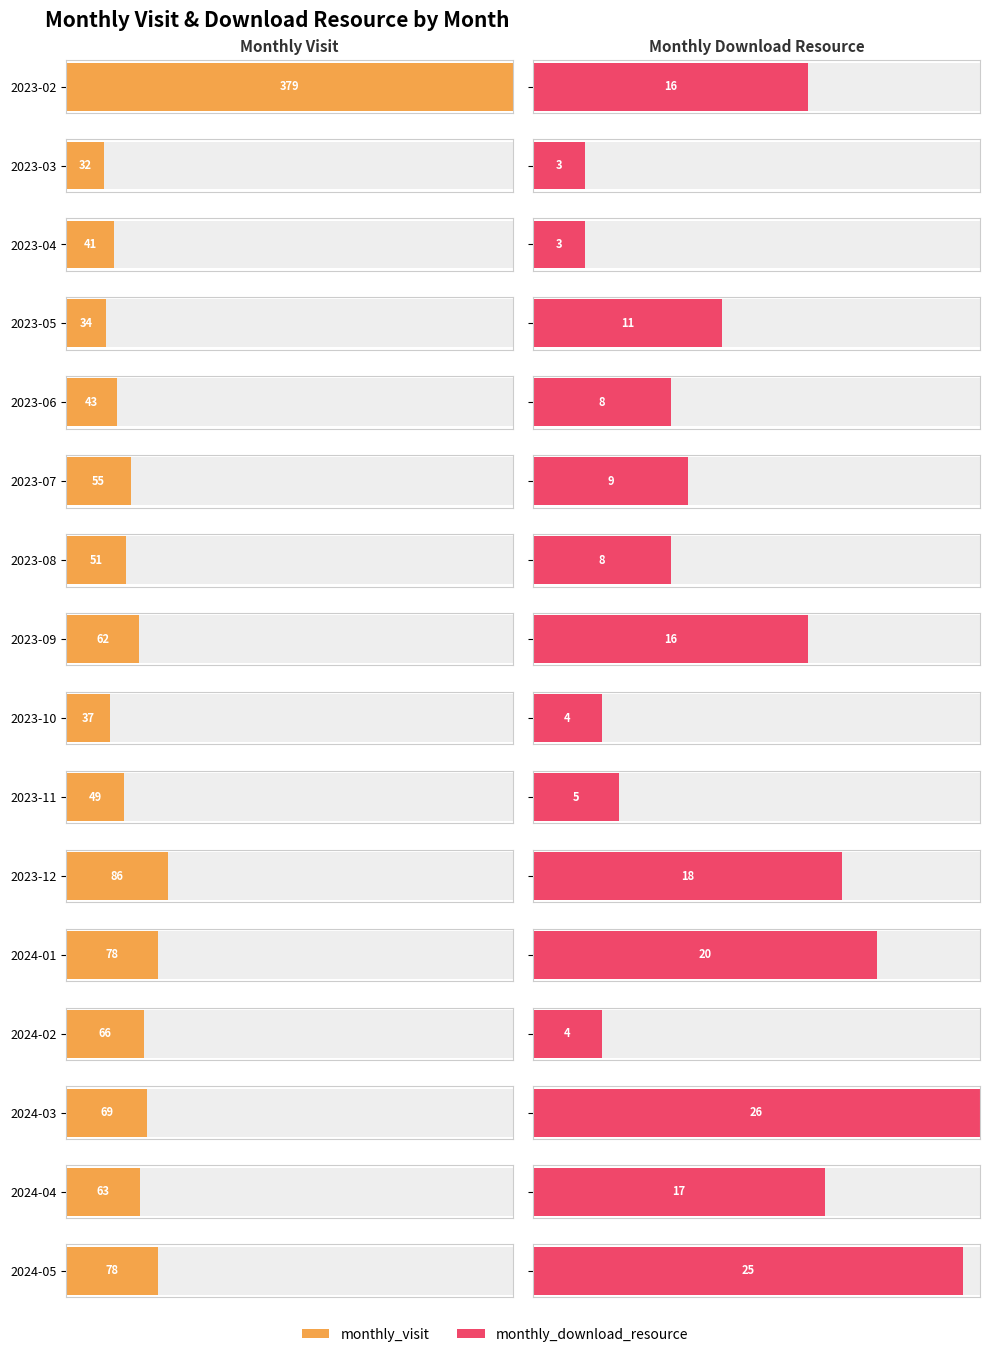

What position from the right is 2024-03?

3